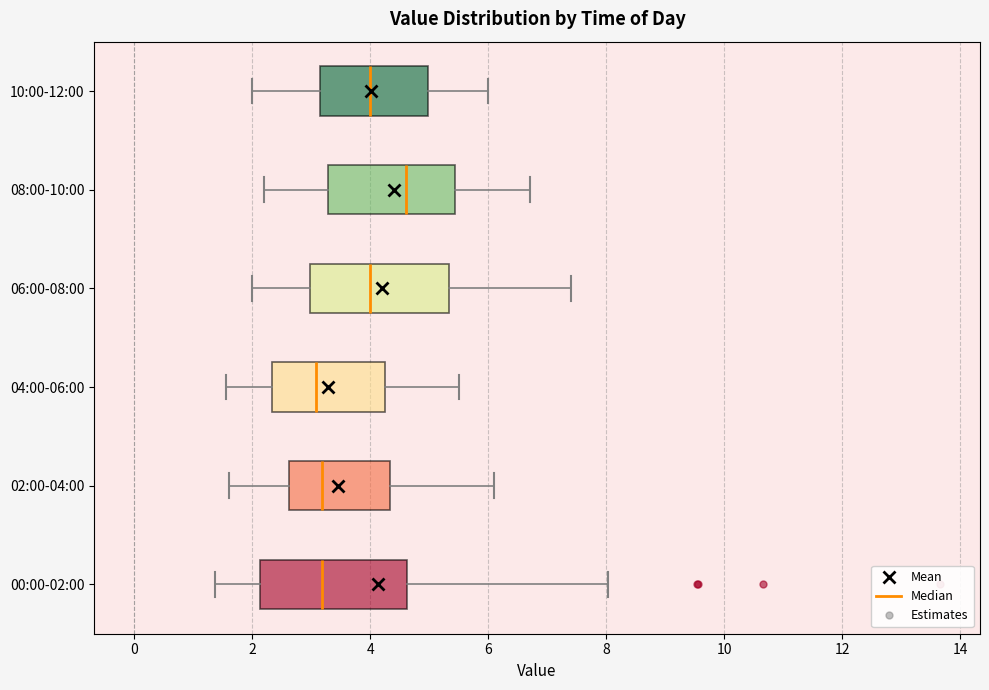

Reading bottom to top, read every box against the x-axis: the position of its median line, the range the box covers, and the ends of its whiskers. The values are not printed on the chart, so give them approximately, as read against the axis.

00:00-02:00: median 3.2, box 2.2 to 4.6, whiskers 1.4 to 8.0
02:00-04:00: median 3.2, box 2.6 to 4.4, whiskers 1.6 to 6.2
04:00-06:00: median 3.0, box 2.4 to 4.2, whiskers 1.6 to 5.6
06:00-08:00: median 4.0, box 3.0 to 5.4, whiskers 2.0 to 7.4
08:00-10:00: median 4.6, box 3.2 to 5.4, whiskers 2.2 to 6.8
10:00-12:00: median 4.0, box 3.2 to 5.0, whiskers 2.0 to 6.0